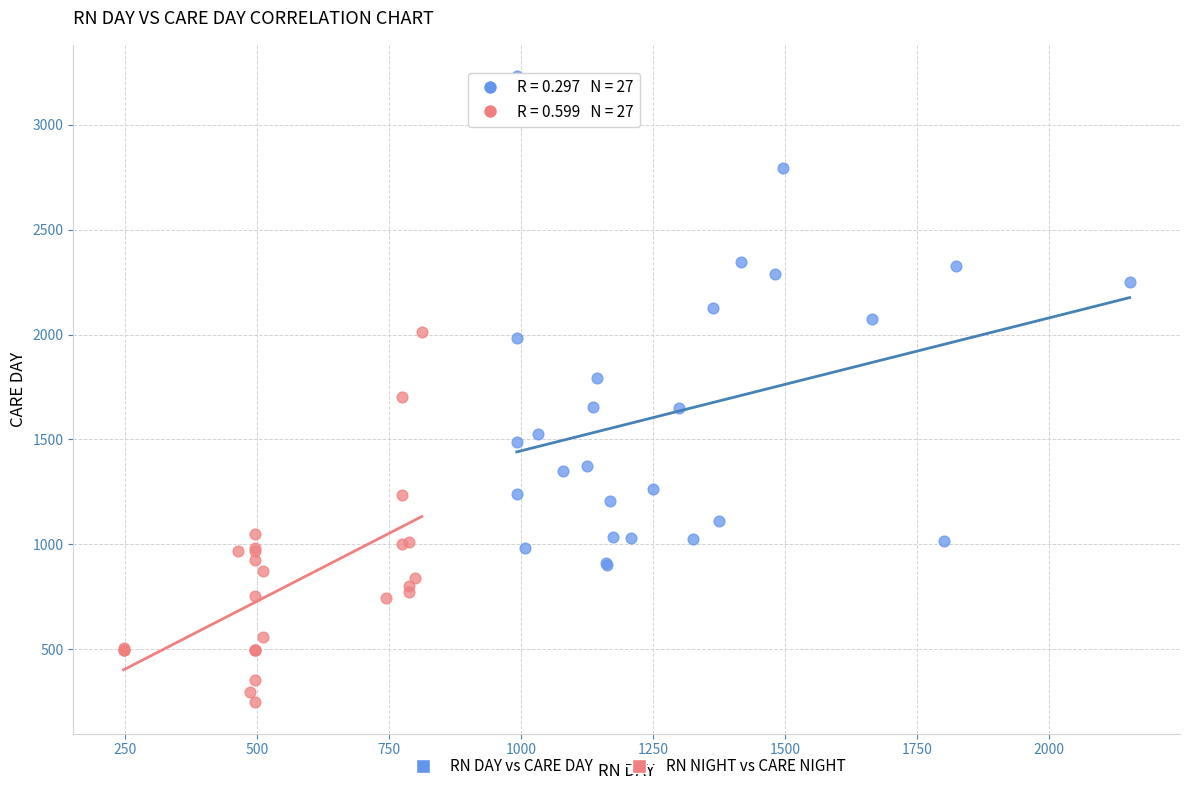

Which series contains the lowest Y value?

RN NIGHT vs CARE NIGHT